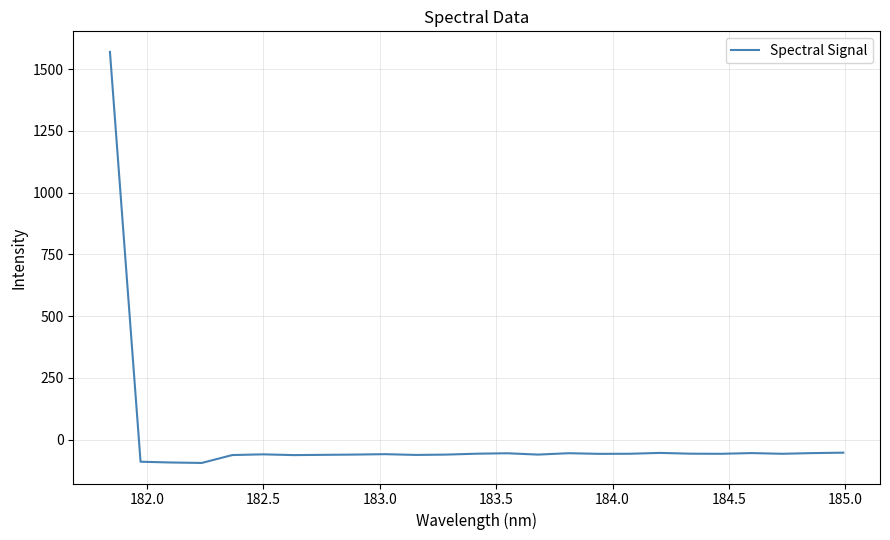

How many values are below zero?

24